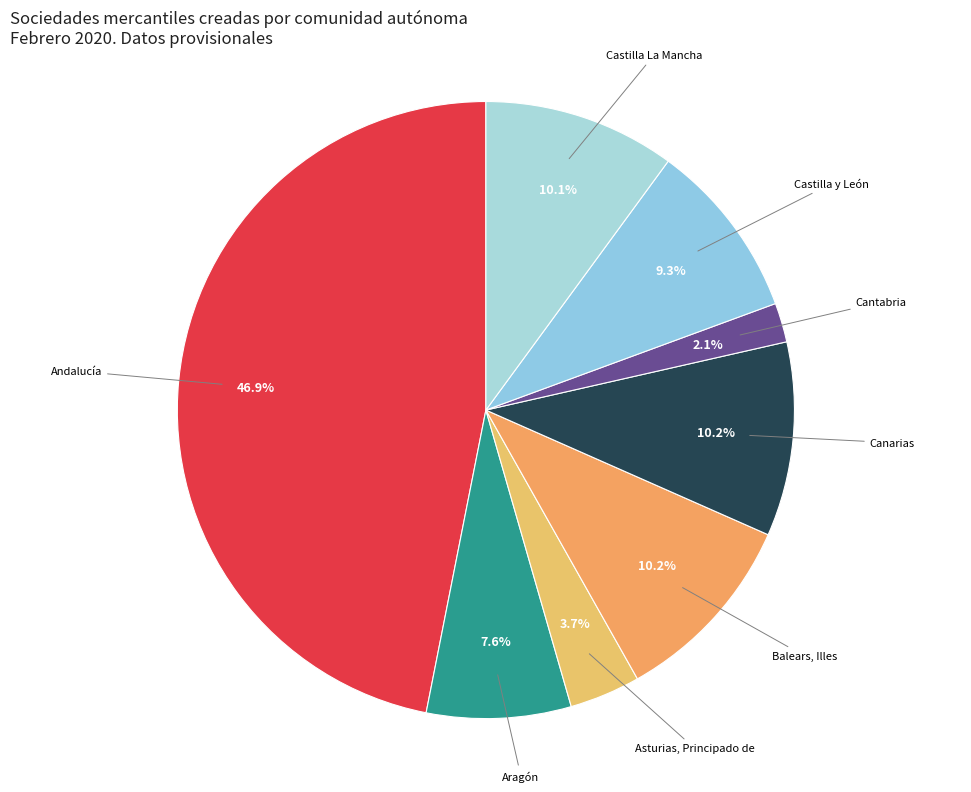

To the nearest percent, what is the difference between the largest and smallest slice percentages?

45%